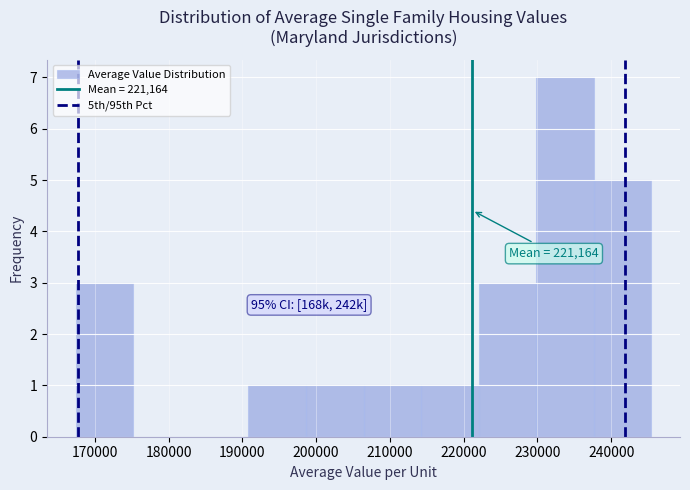

Which range on the x-axis has the tallest bar?

230000 to 238000